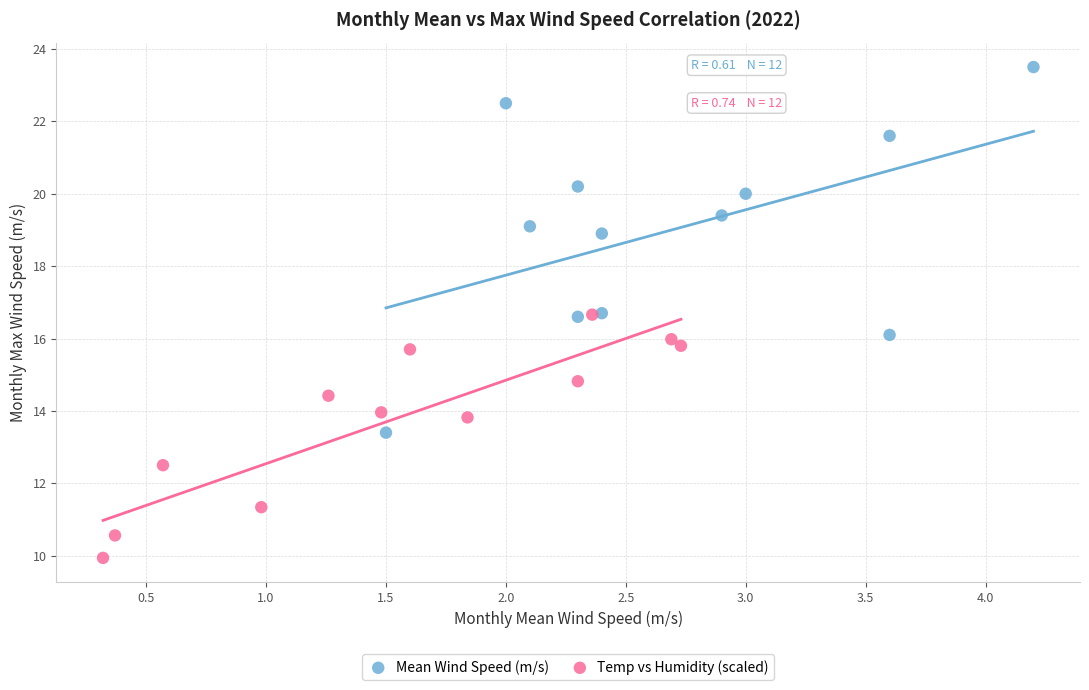

What are all the series names shown in the legend?

Mean Wind Speed (m/s), Temp vs Humidity (scaled)